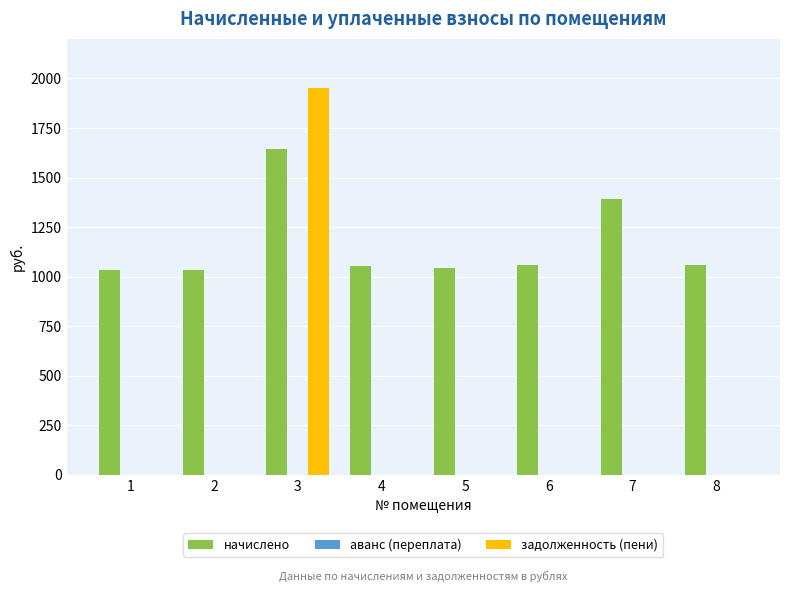

What is the sum of all задолженность (пени) values?

1952.0